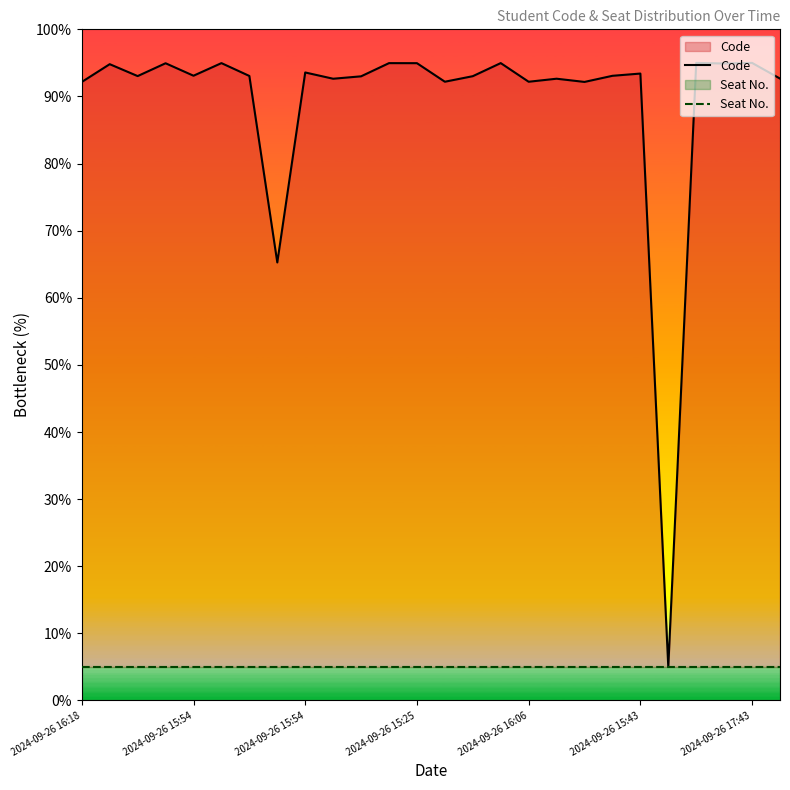

Reading left to right, what are all the values shown in this chart?

Code: 92.2	94.8	93.0	94.9	93.1	95.0	93.1	65.3	93.6	92.6	93.0	95.0	95.0	92.2	93.0	95.0	92.2	92.6	92.2	93.1	93.4	5.0	95.0	94.9	95.0	92.7
Seat No.: 5.0	5.0	5.0	5.0	5.0	5.0	5.0	5.0	5.0	5.0	5.0	5.0	5.0	5.0	5.0	5.0	5.0	5.0	5.0	5.0	5.0	5.0	5.0	5.0	5.0	5.0